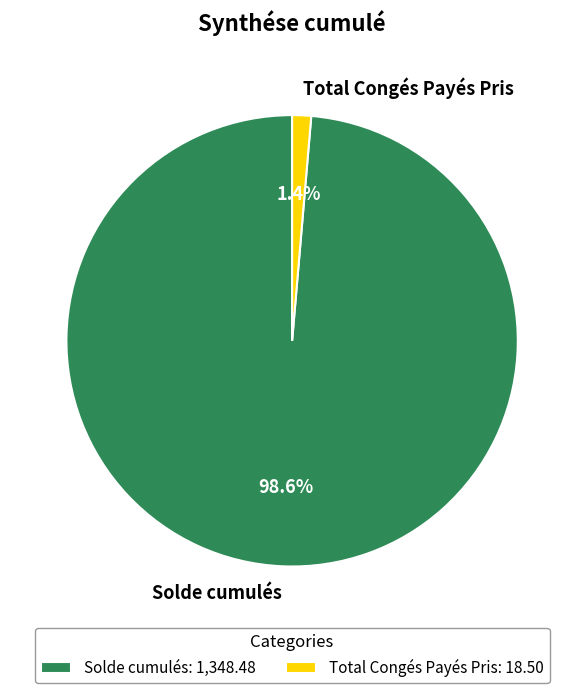

The Total Congés Payés Pris slice represents 1% of the pie. True or false?

True